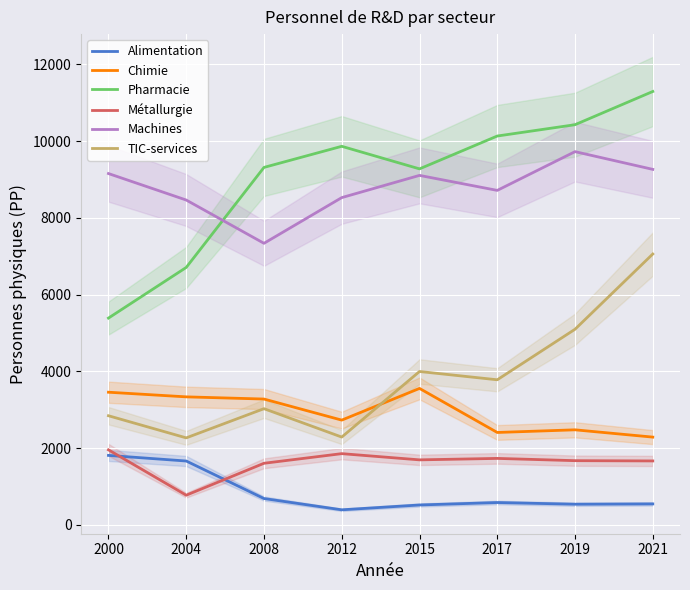

What is the sum of all Métallurgie values?

12930